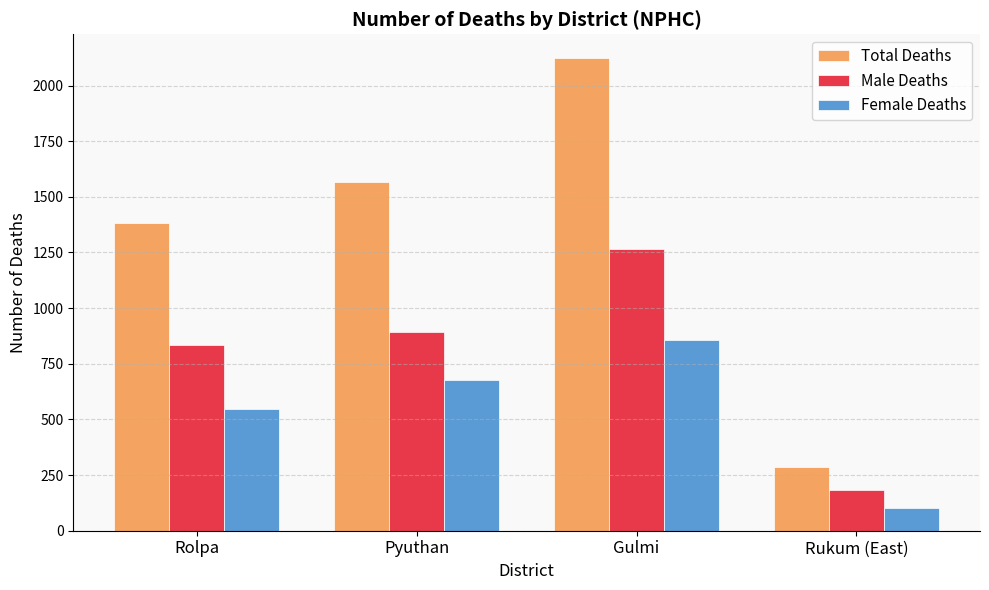

Which series has the largest range (max minus min)?

Total Deaths